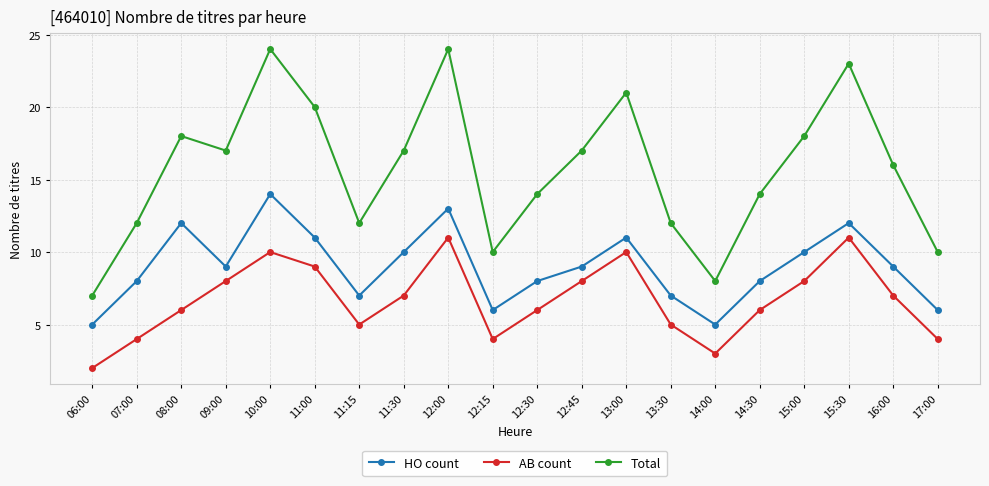

Where does the Total series first go above 17?

08:00